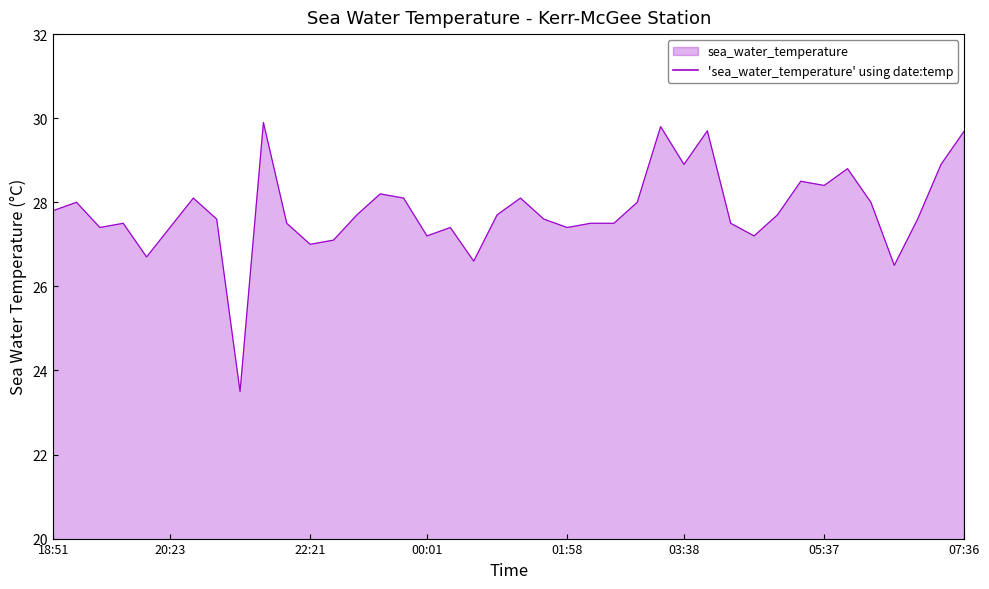

What is the difference between the maximum and minimum values?

6.4